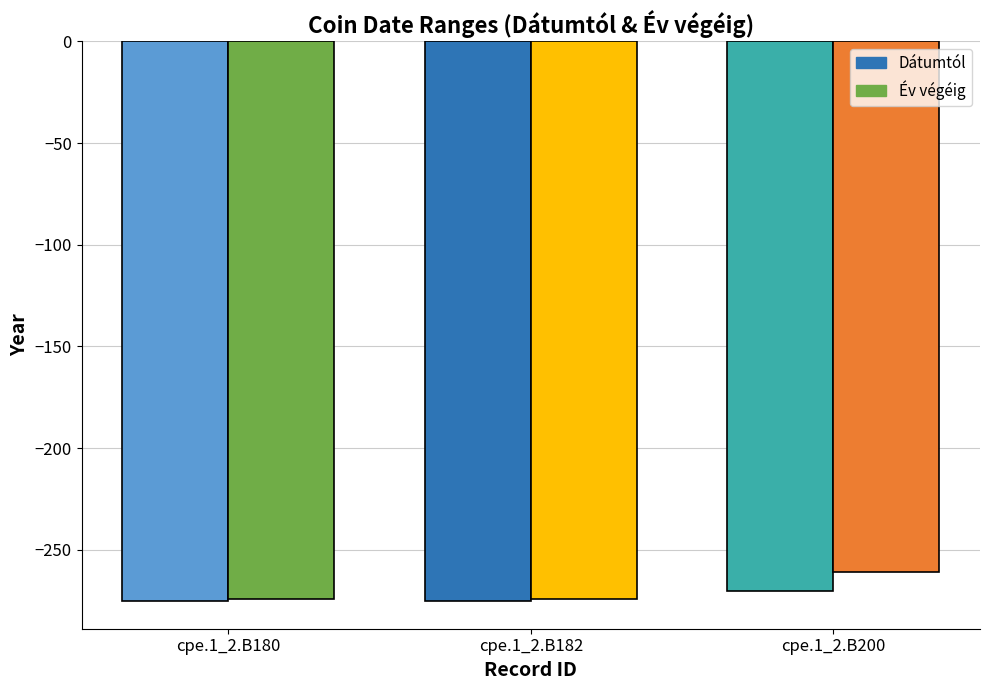

Is it true that Dátumtól equals -183 at cpe.1_2.B200?

False